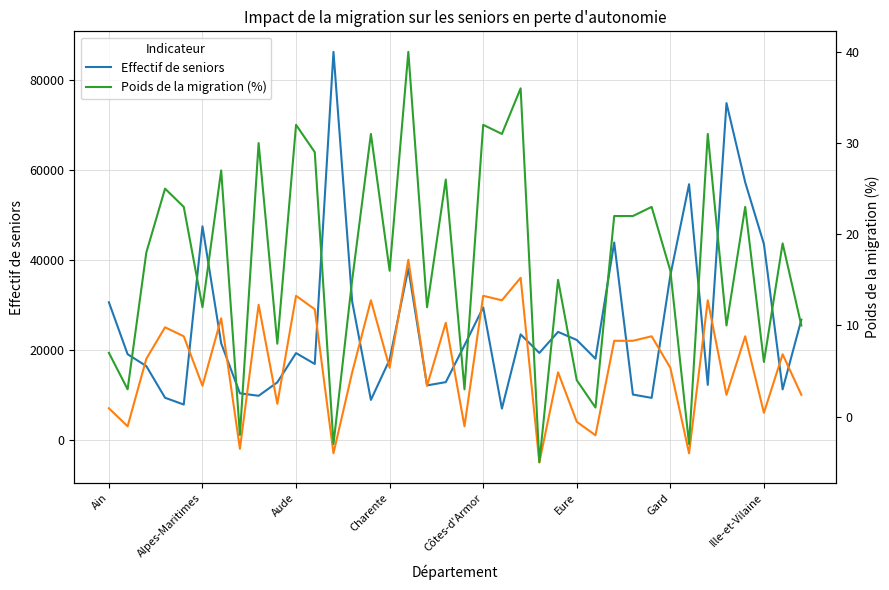

What is the highest value of the Effectif de seniors series?

86208